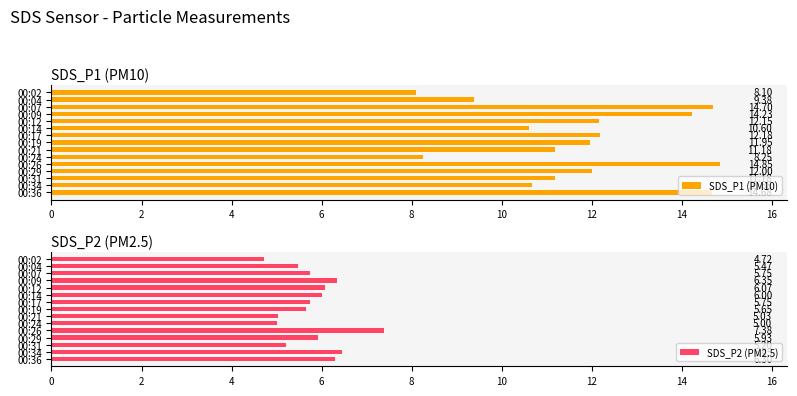

What is the sum of all SDS_P1 (PM10) values?

176.1